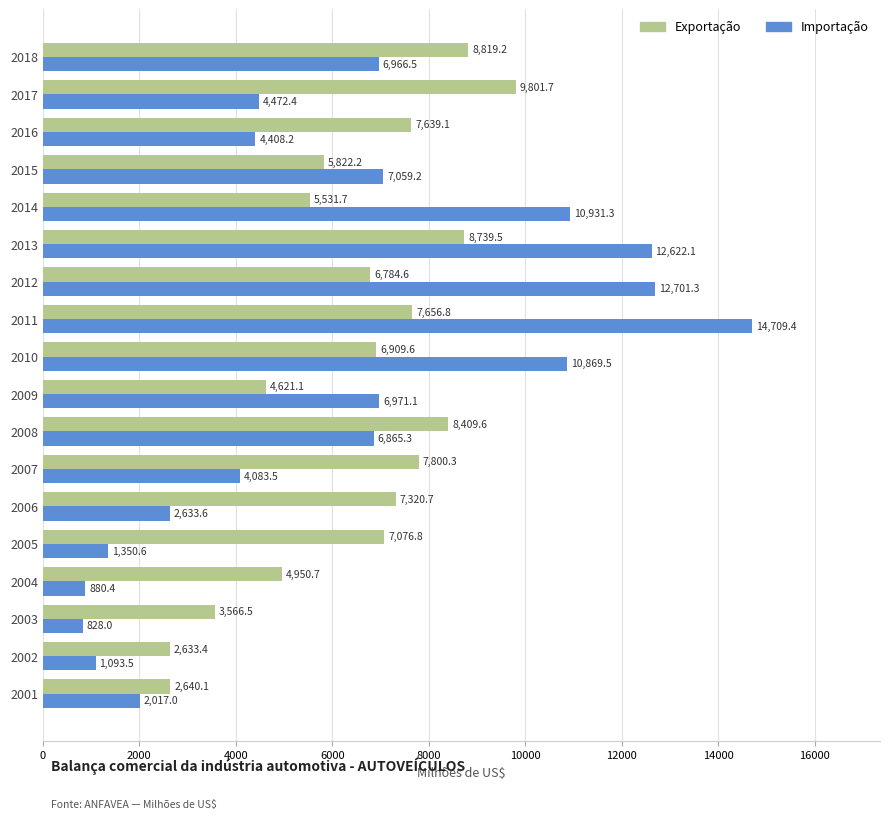

What is the total value across all series at 2009?

11592.2